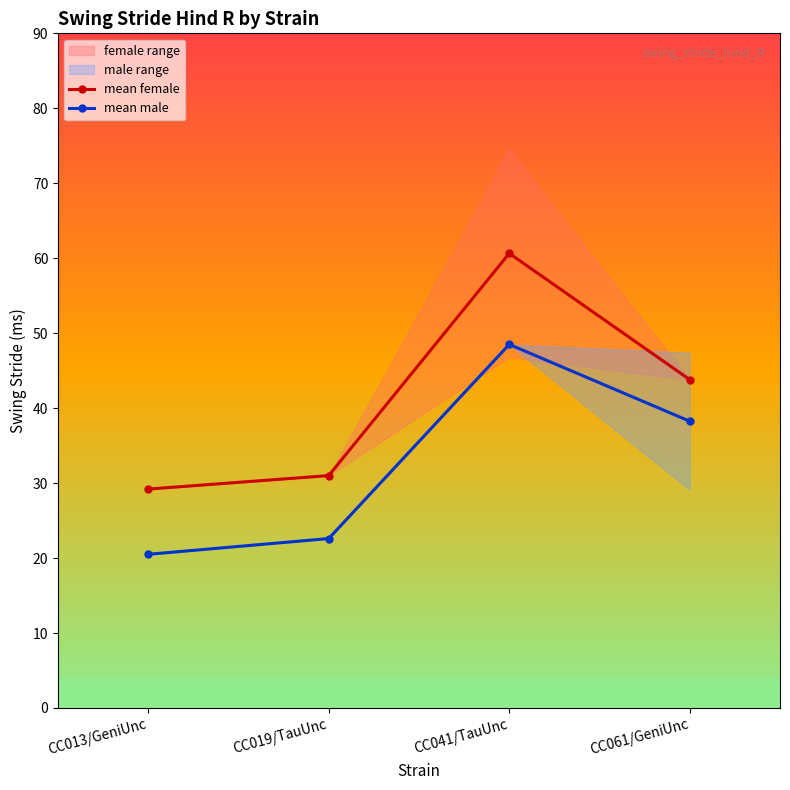

What is the sum of the mean female values at CC041/TauUnc and CC061/GeniUnc?

104.4